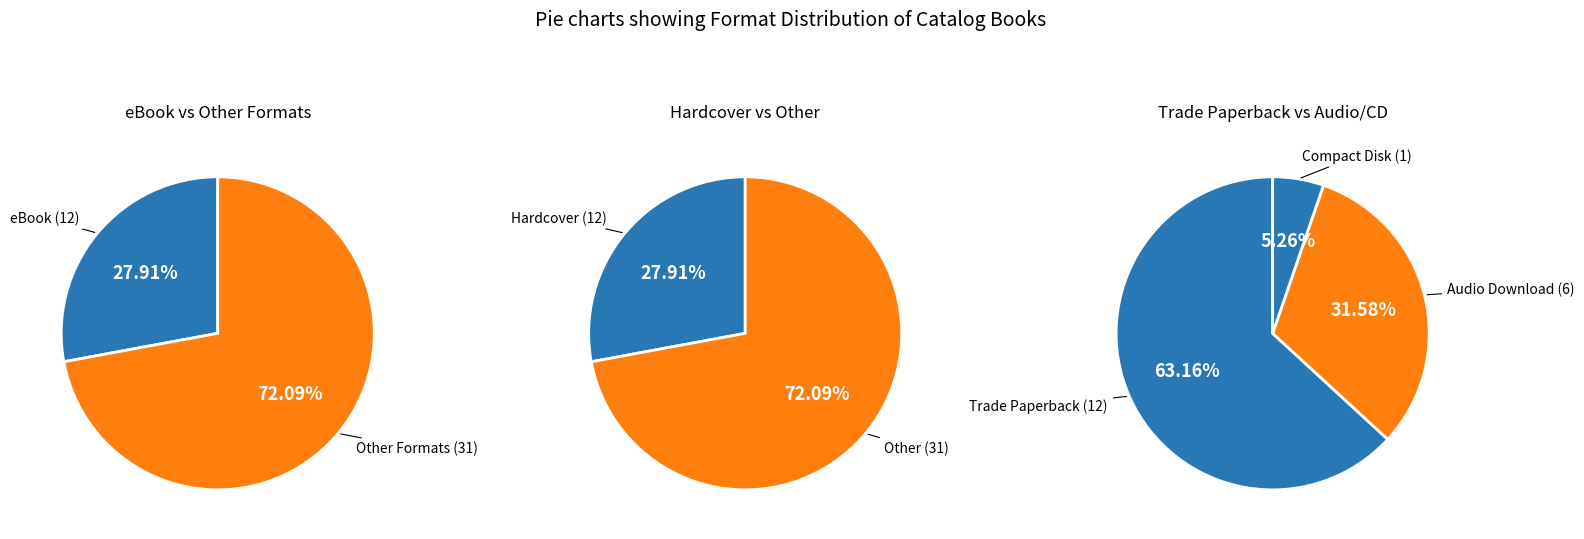

To the nearest percent, what portion does Hardcover represent?

28%